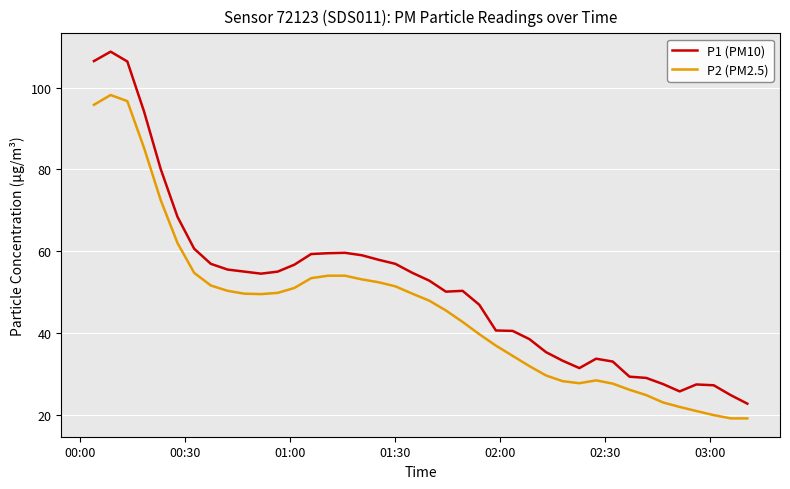

What is the maximum value for P1 (PM10)?

108.8